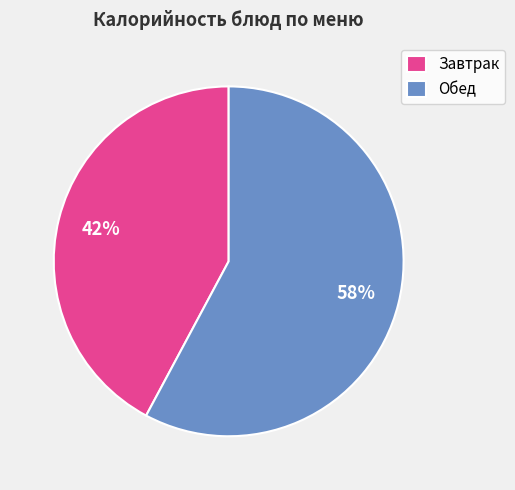

Between Обед and Завтрак, which is larger?

Обед